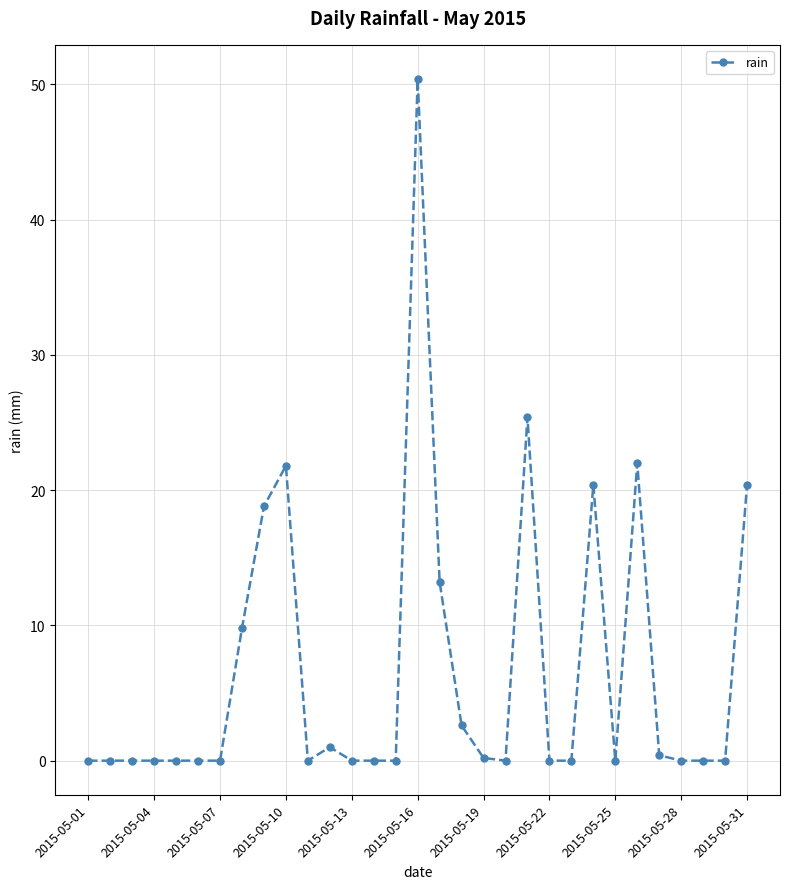

What is the greatest value displayed?

50.4